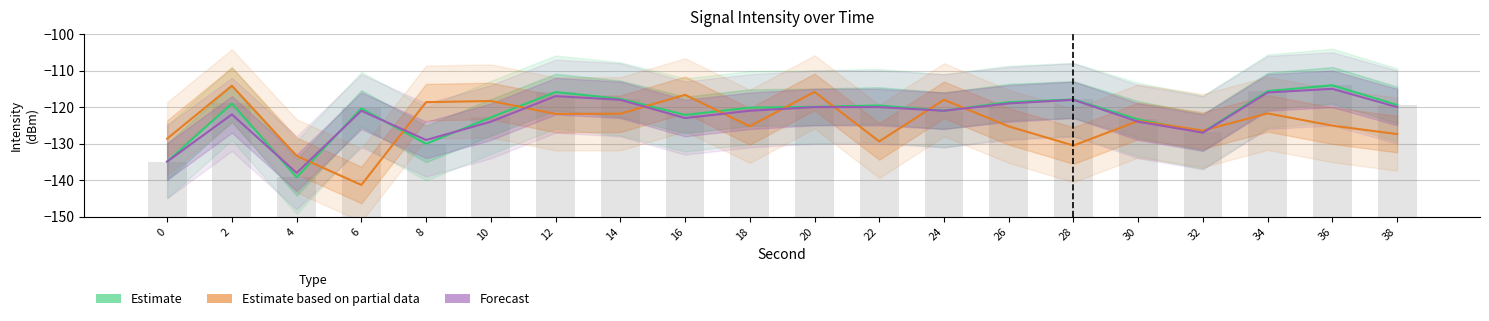

Is the value of Estimate based on partial data at 38 greater than the value of Forecast at 32?

No